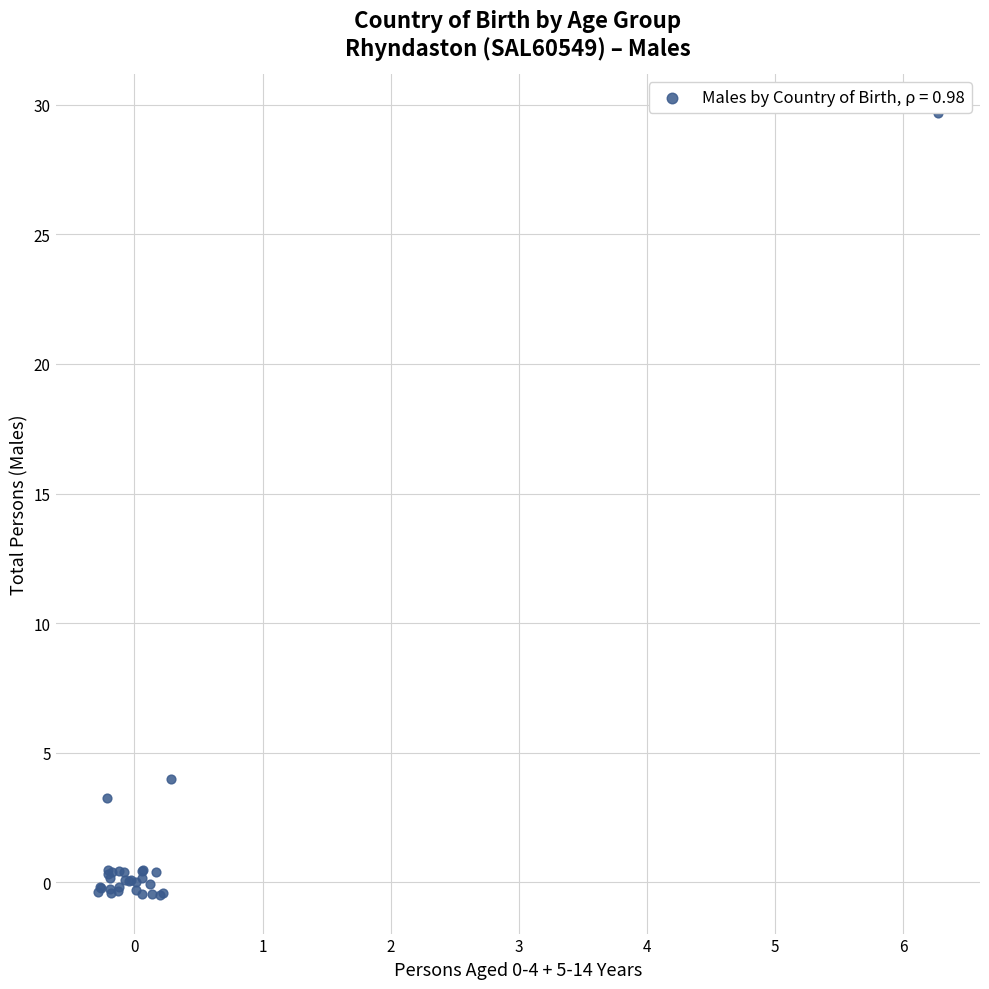

What Y value in the scatter plot is closest to 14?

4.0